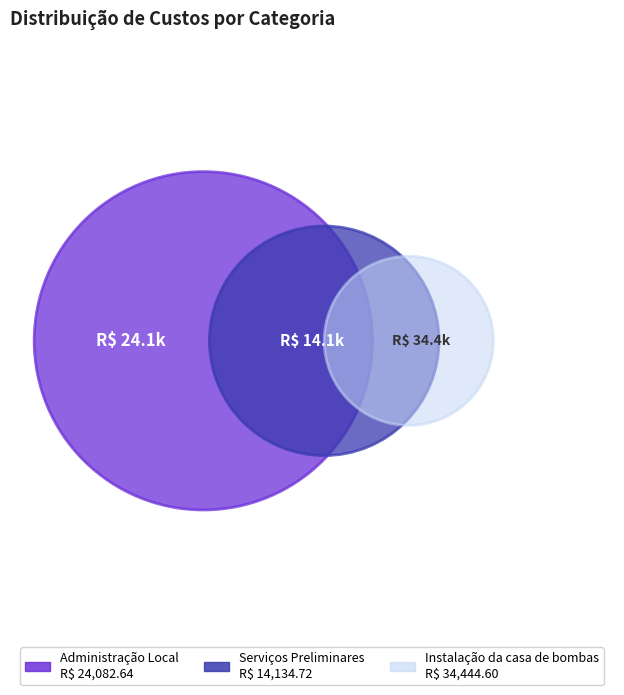

What percentage is the Administração Local slice, to the nearest percent?

33%